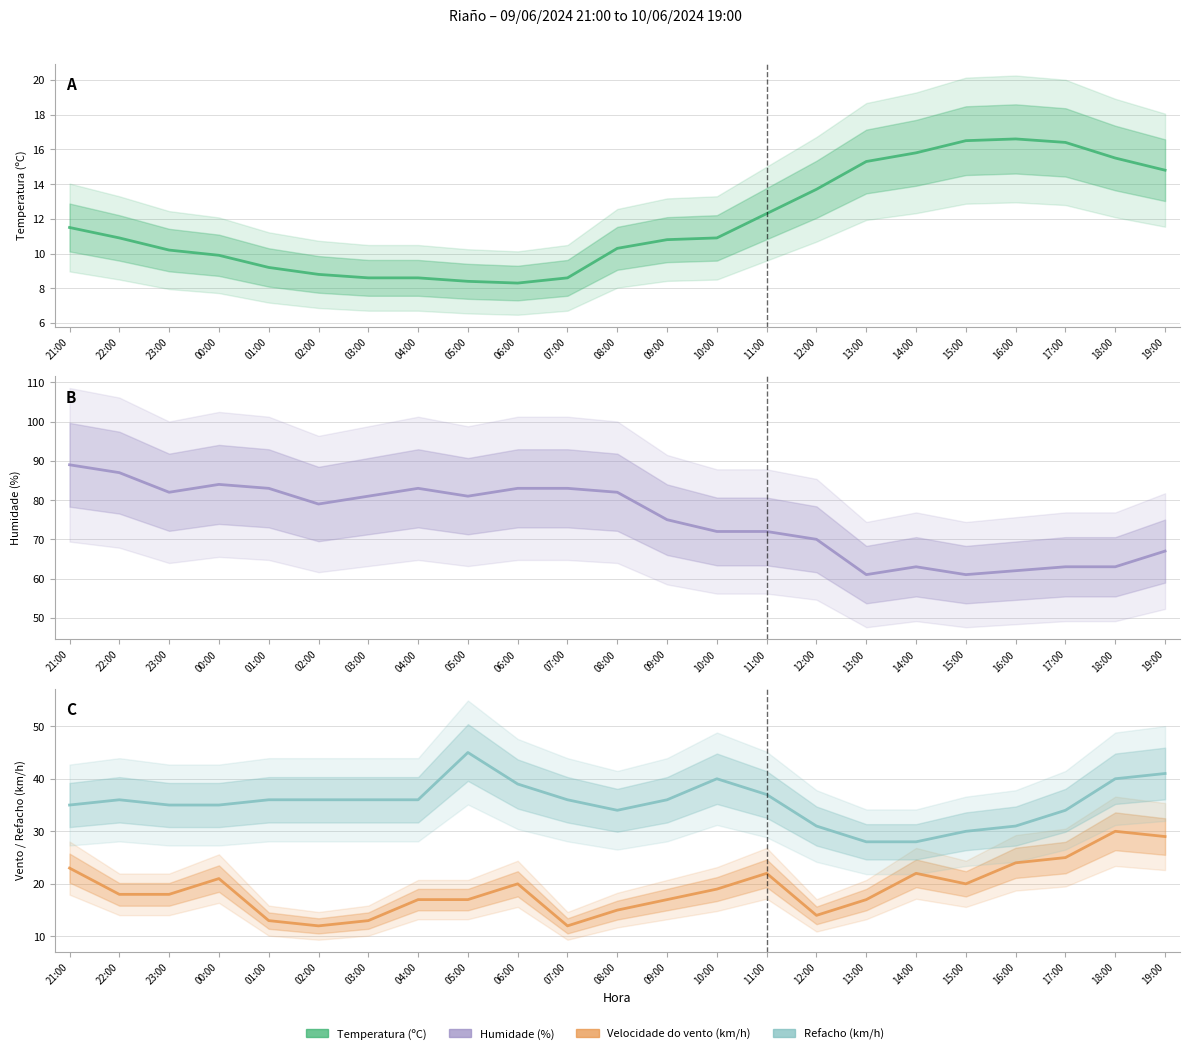

What are all the series names shown in the legend?

Temperatura (ºC), Humidade (%), Velocidade do vento (km/h), Refacho (km/h)